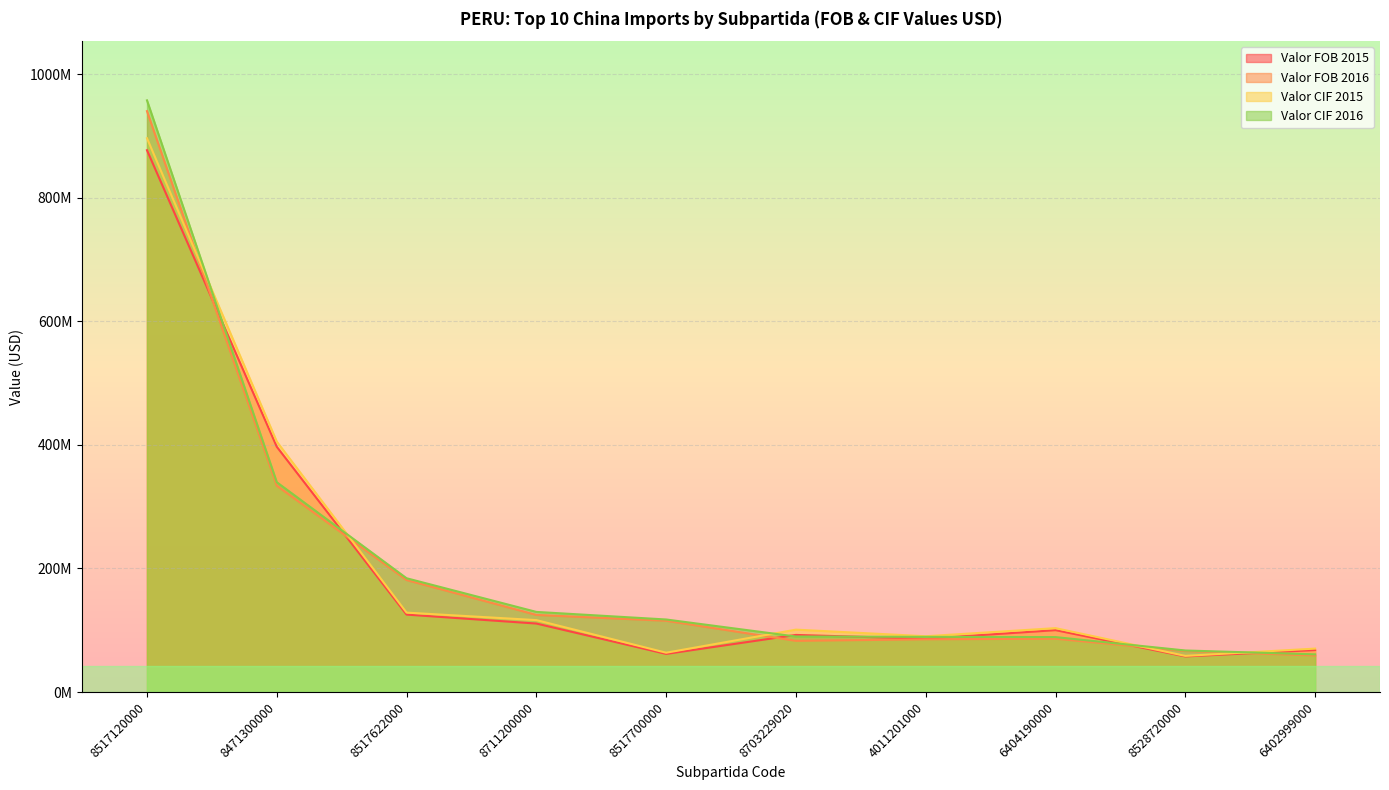

Where is Valor FOB 2015 nearest to the value 467283449?

8471300000